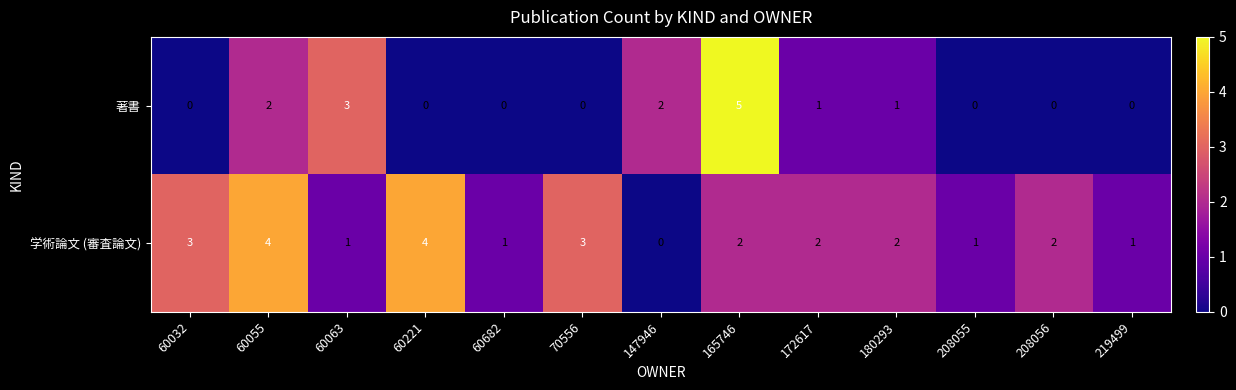

Reading left to right, what are all the values shown in this chart?

著書: 0	2	3	0	0	0	2	5	1	1	0	0	0
学術論文 (審査論文): 3	4	1	4	1	3	0	2	2	2	1	2	1